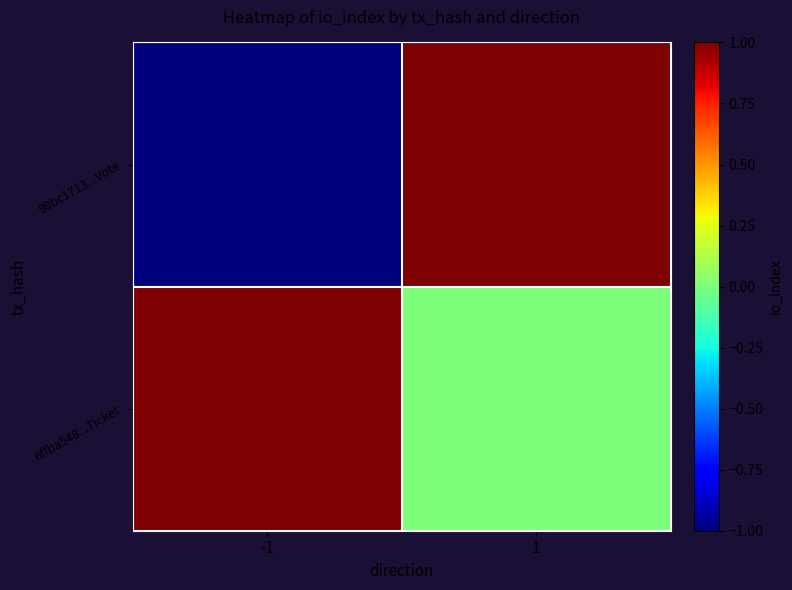

Rank the series by their average value, from highest to lowest.

6ffba548...Ticket, 98bc1713...Vote